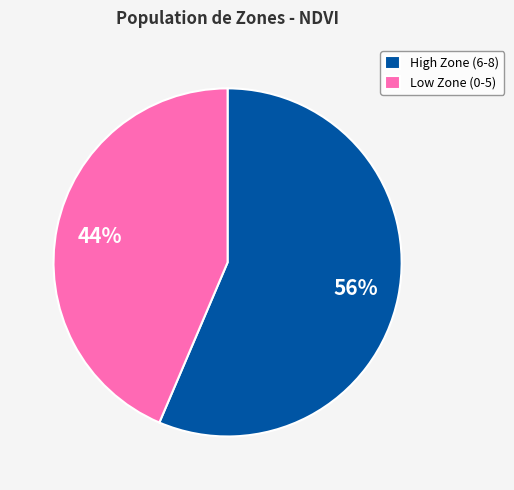

Which slice is the largest?

High Zone (6-8)